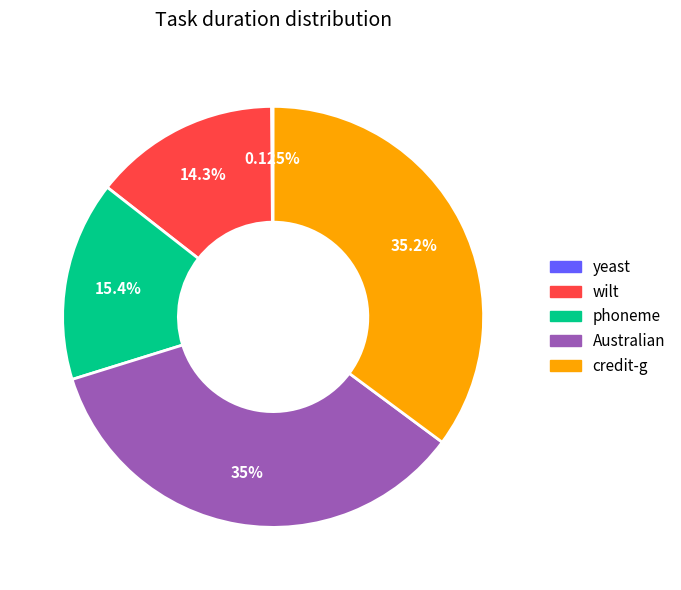

Is there any slice that represents more than half of the pie?

No